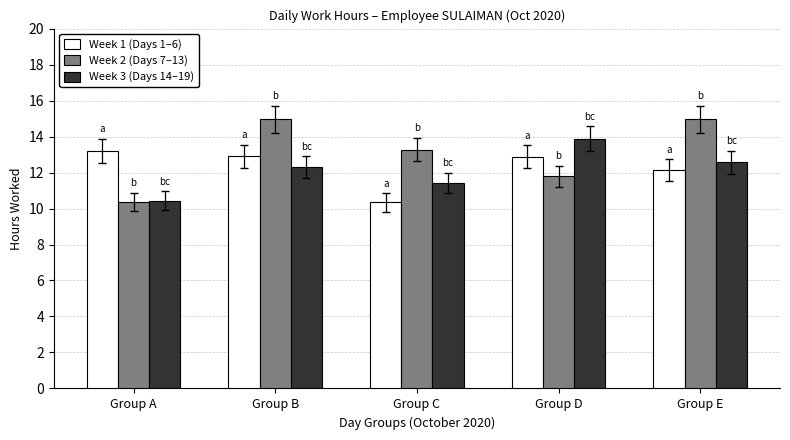

How many data points in Week 1 (Days 1–6) are less than 12?

1